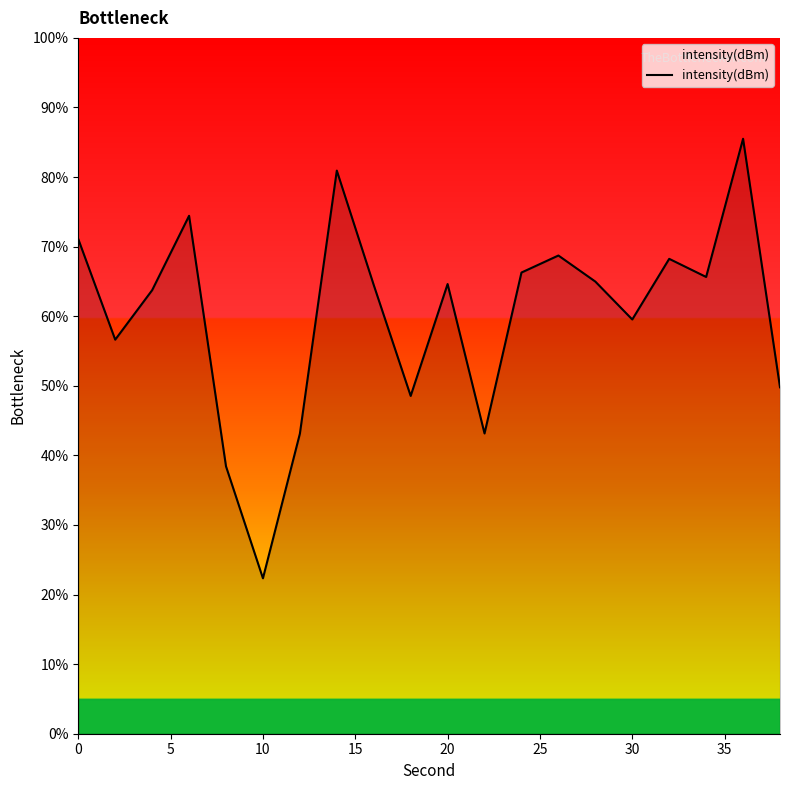

What is the difference between the maximum and minimum values?

63.2